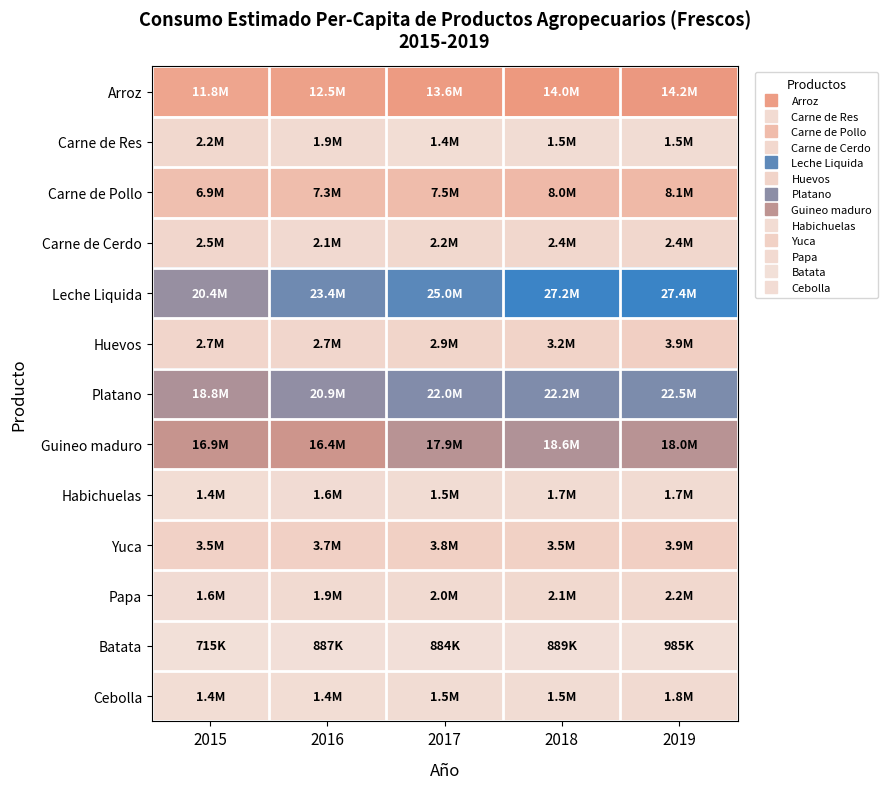

Reading right to left, extract all data points from this chart.

Arroz: 2019=14227984.7	2018=13983743.6	2017=13625318.8	2016=12534195.4	2015=11832130.3
Carne de Res: 2019=1523252.8	2018=1502953.3	2017=1377681.8	2016=1865699.9	2015=2182771.4
Carne de Pollo: 2019=8066899.9	2018=7968971.1	2017=7530827.8	2016=7316320.3	2015=6893020.0
Carne de Cerdo: 2019=2393944.0	2018=2396163.1	2017=2196784.0	2016=2063686.2	2015=2518902.1
Leche Liquida: 2019=27373254.8	2018=27207463.8	2017=24953336.7	2016=23404696.1	2015=20399176.0
Huevos: 2019=3917589.3	2018=3204214.4	2017=2850624.6	2016=2690562.7	2015=2705372.5
Platano: 2019=22453156.2	2018=22223383.3	2017=21977978.8	2016=20887434.1	2015=18771741.7
Guineo maduro: 2019=17963533.7	2018=18560749.7	2017=17897401.5	2016=16418907.3	2015=16941044.2
Habichuelas: 2019=1748469.7	2018=1693608.9	2017=1543172.9	2016=1601158.3	2015=1384859.0
Yuca: 2019=3863189.3	2018=3537244.4	2017=3821906.6	2016=3688255.4	2015=3509089.5
Papa: 2019=2195007.1	2018=2080729.7	2017=1951526.3	2016=1922020.1	2015=1608720.8
Batata: 2019=984924.6	2018=889285.8	2017=883613.7	2016=887453.2	2015=715317.9
Cebolla: 2019=1782746.7	2018=1534221.7	2017=1465993.3	2016=1441071.4	2015=1411728.9